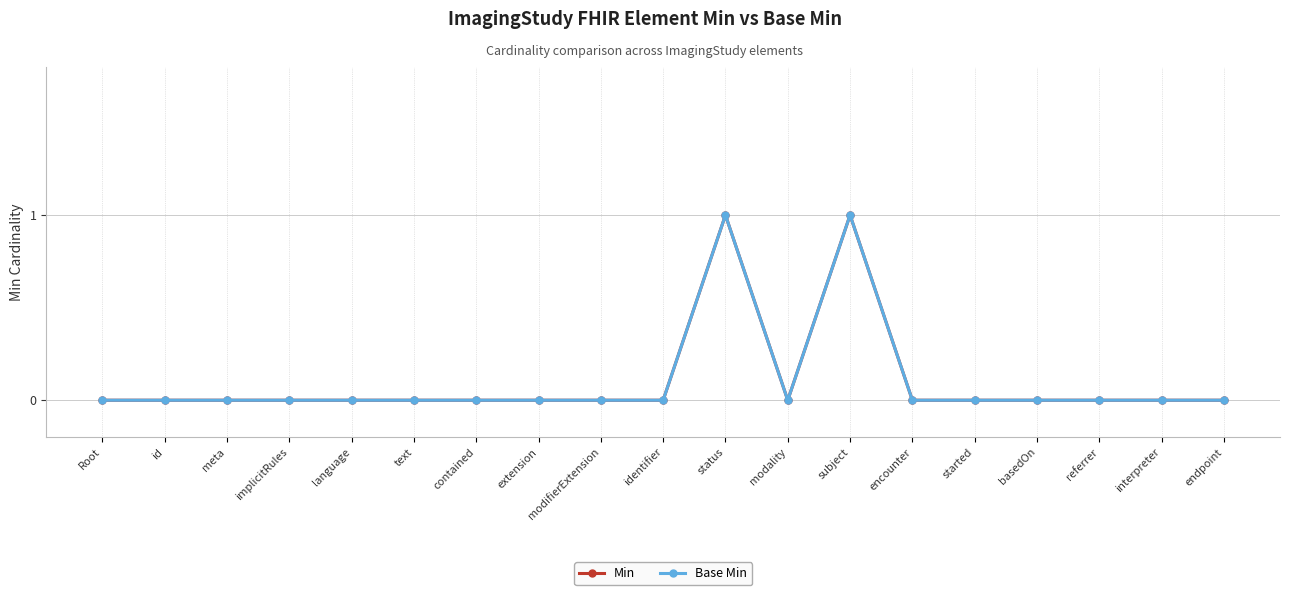

The value of Base Min at id is 0. True or false?

True